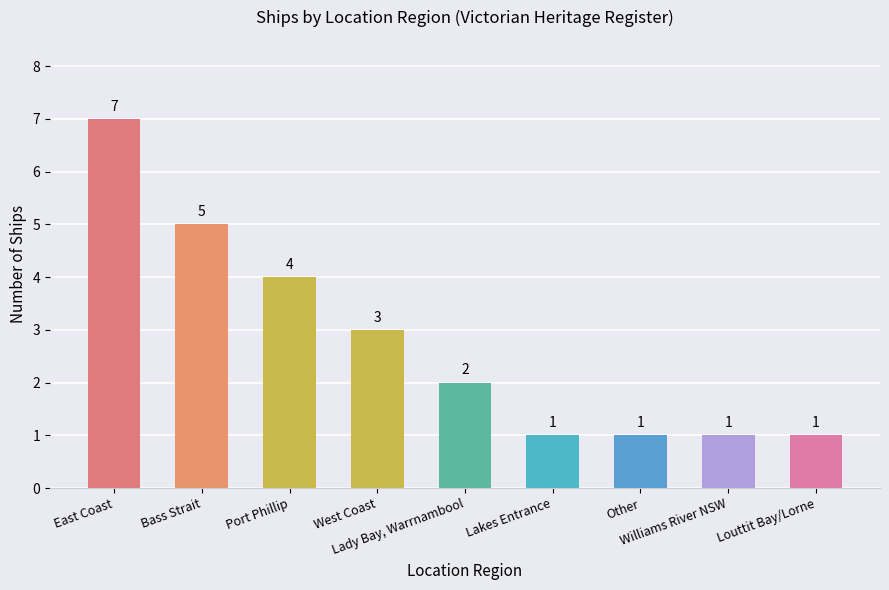

How many data points are less than 2?

4